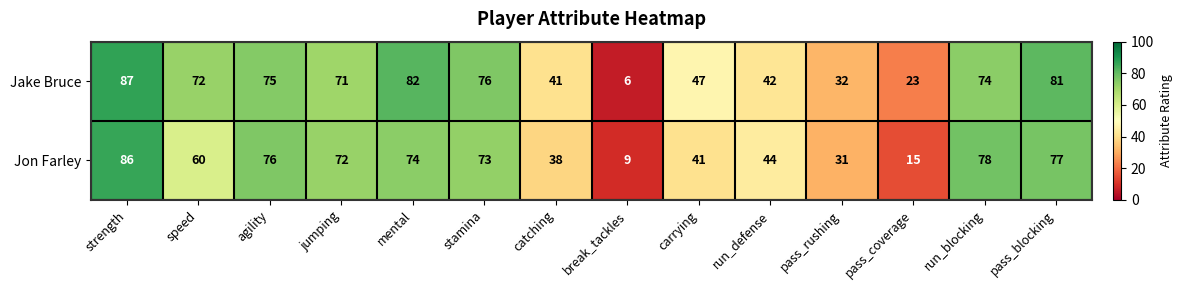

List the series in order of their overall mean, lowest first.

Jon Farley, Jake Bruce